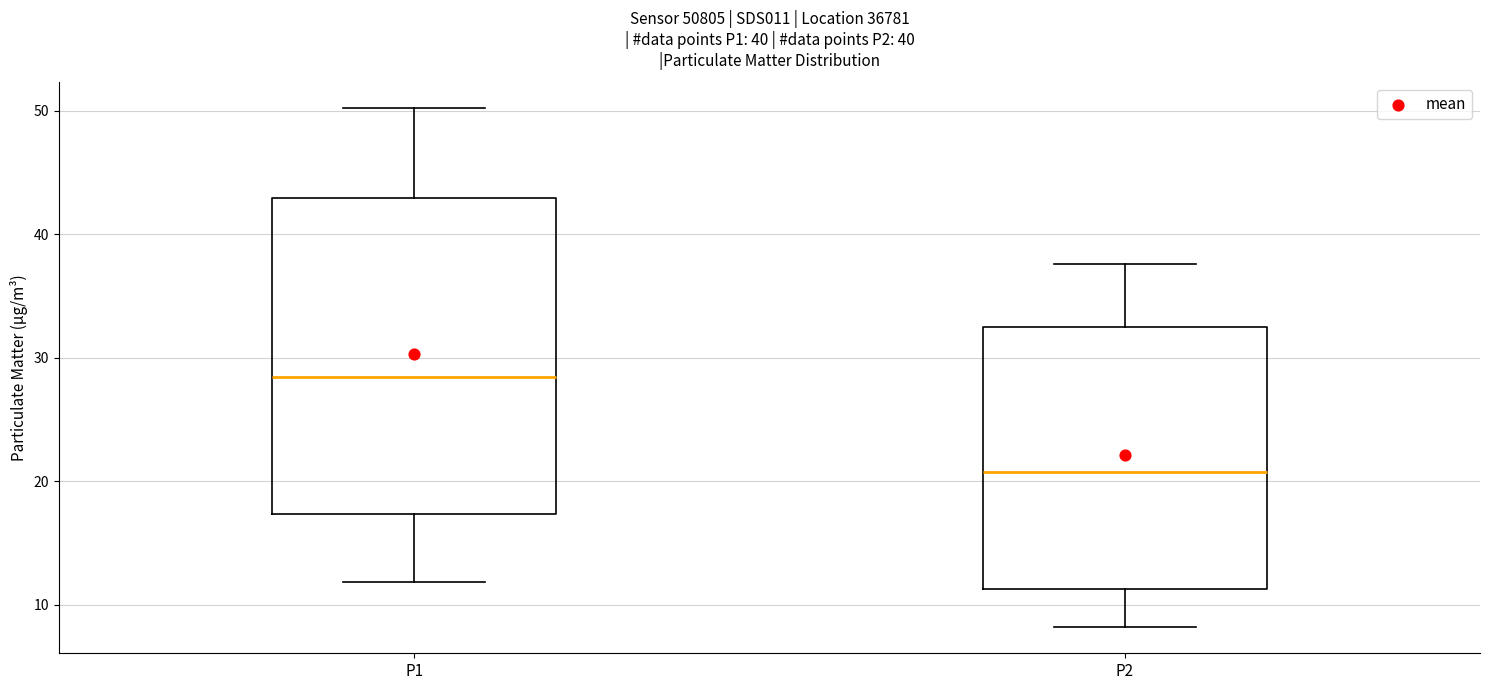

Reading left to right, read every box against the y-axis: the position of its median line, the range the box covers, and the ends of its whiskers. The values are not printed on the chart, so give them approximately, as read against the axis.

P1: median 28, box 17 to 43, whiskers 12 to 50
P2: median 21, box 11 to 32, whiskers 8 to 38